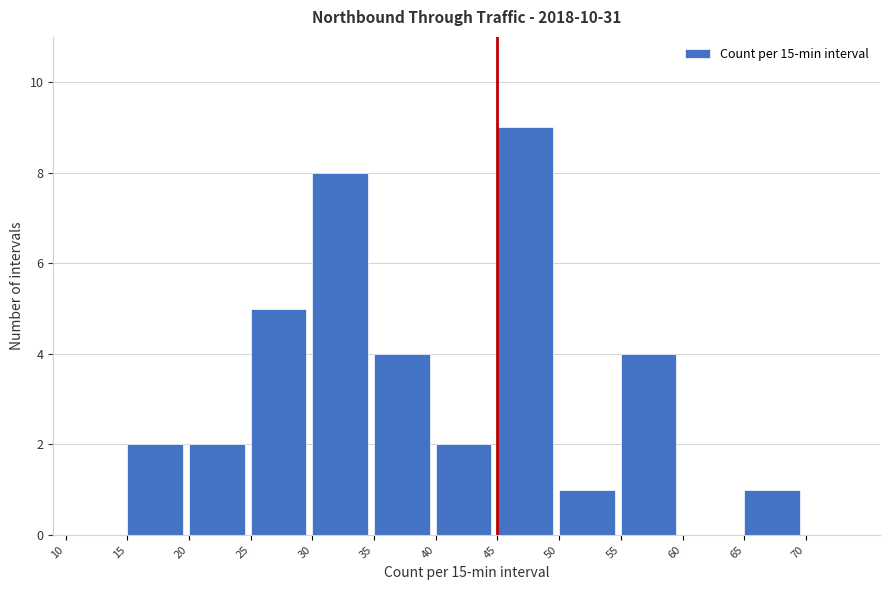

How tall is the bar that spans 15 to 20 on the x-axis? The values are not printed on the chart, so give them approximately, as read against the axis.

2